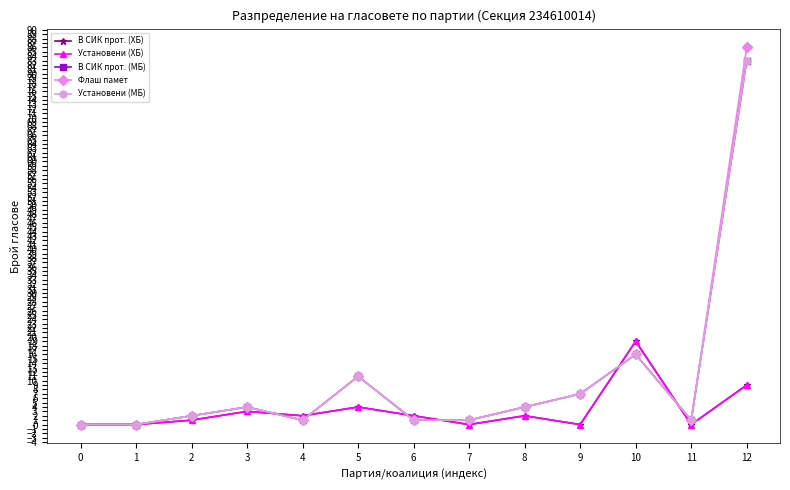

Is this an area chart (filled region under the line)?

No